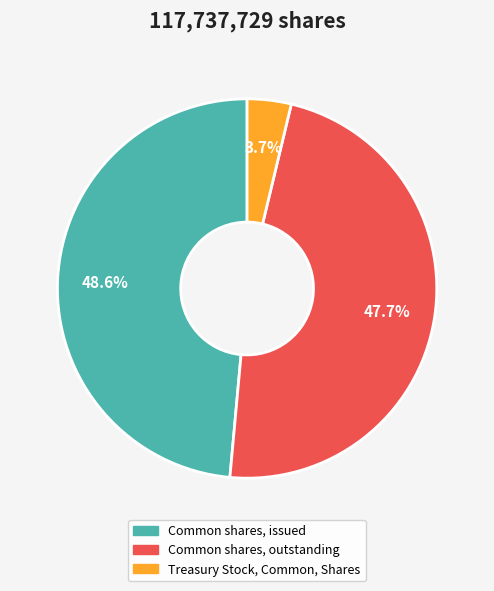

How many slices are in this pie chart?

3